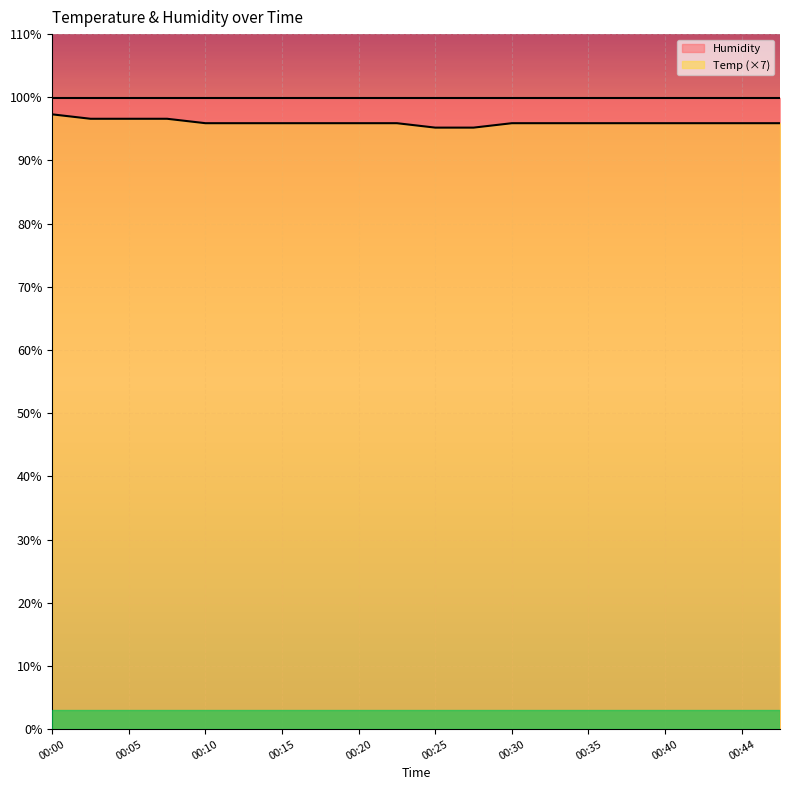

Is it true that the value at 00:35 is 95.9?

True